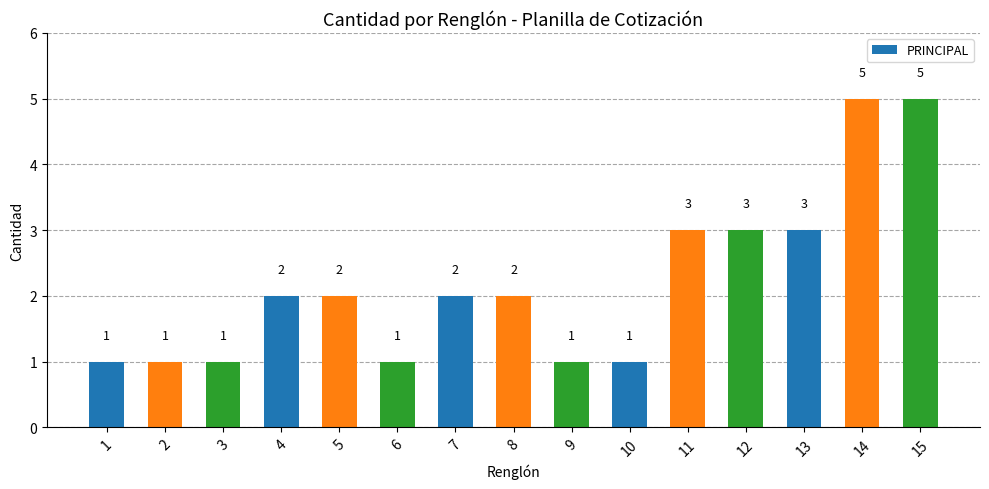

How many values are between 1 and 3?

13